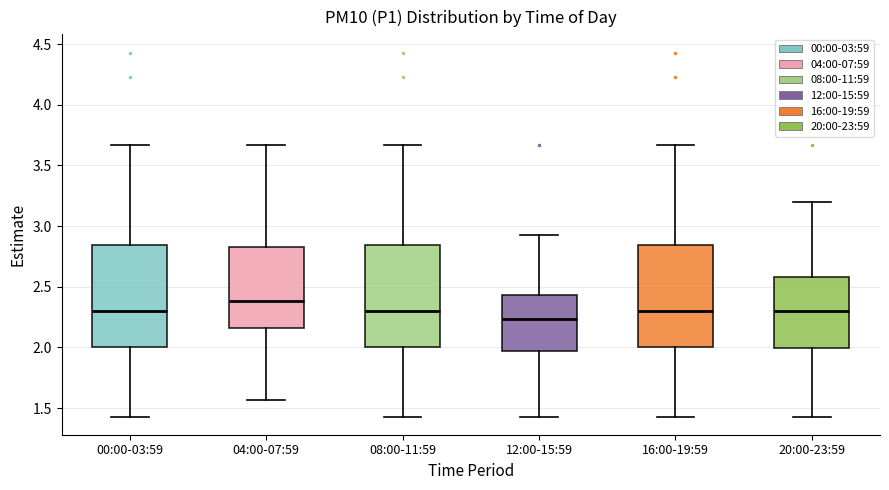

Reading left to right, transcribe this box plot: for each box, give where its median line is, the range the box spans, and where its two whiskers end, as read against the y-axis. The values are not printed on the chart, so give them approximately, as read against the axis.

00:00-03:59: median 2.30, box 2.00 to 2.85, whiskers 1.45 to 3.65
04:00-07:59: median 2.40, box 2.15 to 2.85, whiskers 1.55 to 3.65
08:00-11:59: median 2.30, box 2.00 to 2.85, whiskers 1.45 to 3.65
12:00-15:59: median 2.25, box 1.95 to 2.45, whiskers 1.45 to 2.95
16:00-19:59: median 2.30, box 2.00 to 2.85, whiskers 1.45 to 3.65
20:00-23:59: median 2.30, box 2.00 to 2.60, whiskers 1.45 to 3.20